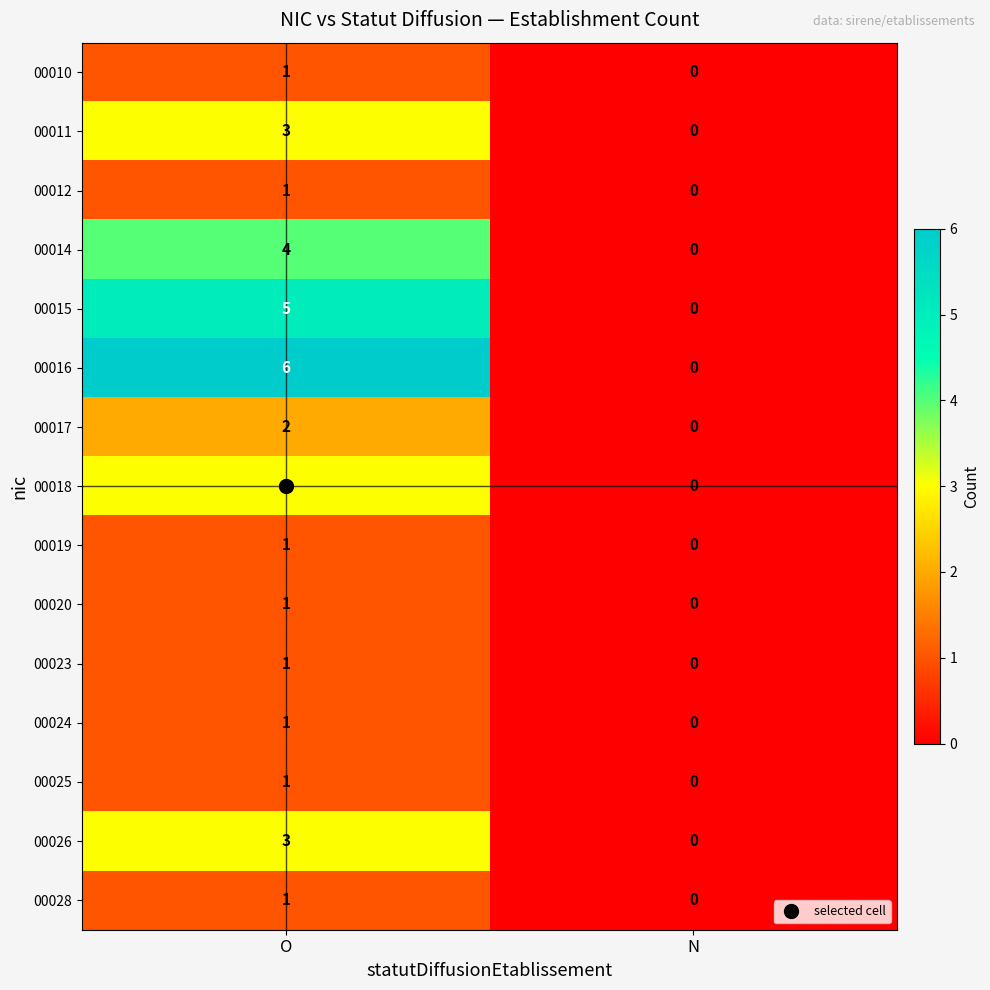

Which series has the largest range (max minus min)?

00016